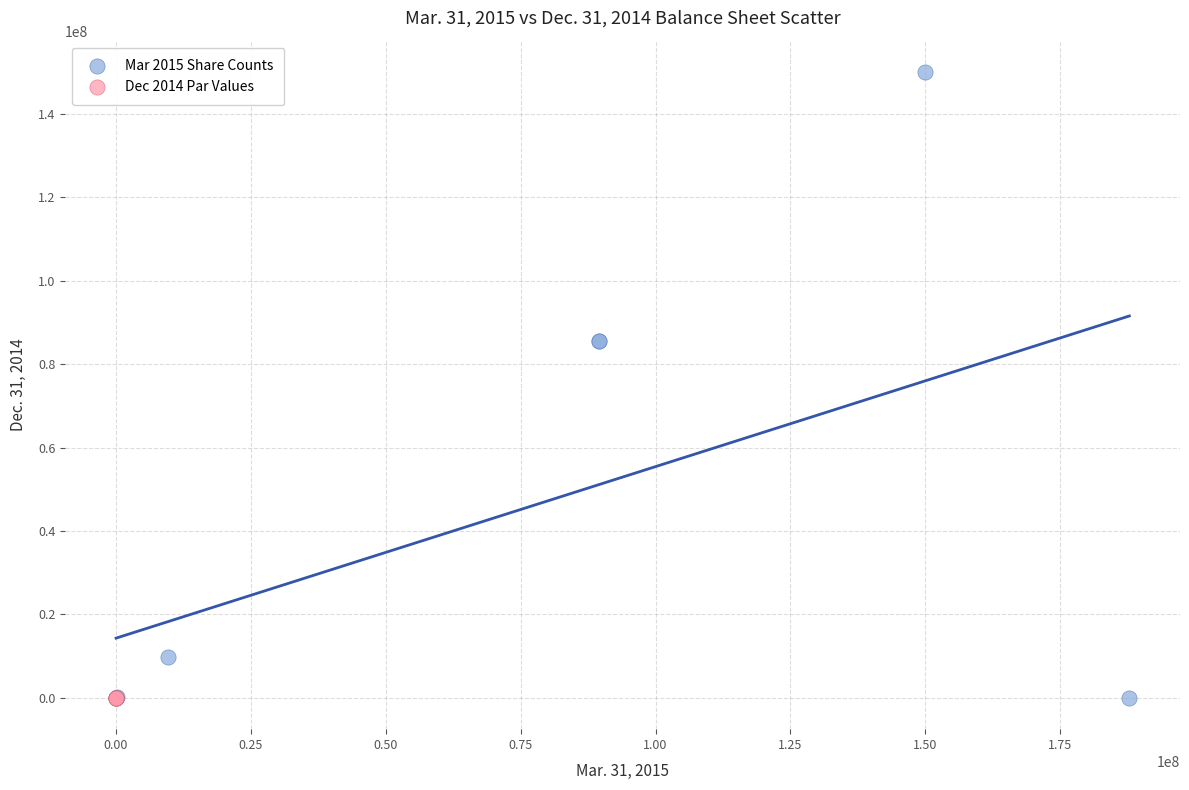

Which series reaches the maximum Y coordinate?

Mar 2015 Share Counts